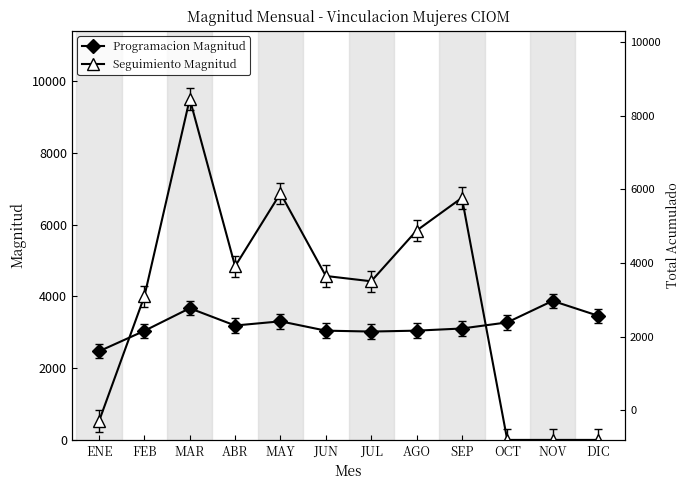

In Seguimiento Magnitud, how many points are higher than both neighbors (excluding endpoints)?

3